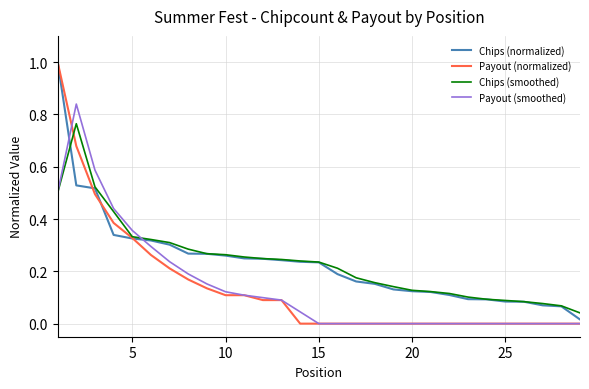

What is the highest value of the Payout (normalized) series?

1.0